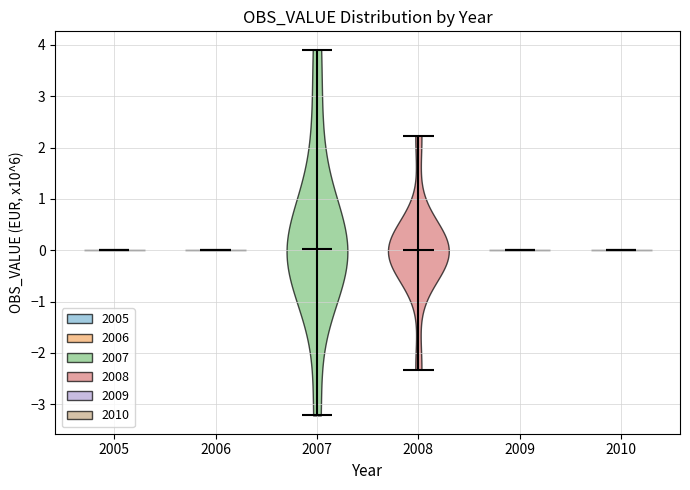

Reading left to right, read every violin against the y-axis: where its median line is, and the lowest and highest points it reaches. The values are not printed on the chart, so give them approximately, as read against the axis.

2005: median line 0.0, lowest point 0.0, highest point 0.0
2006: median line 0.0, lowest point 0.0, highest point 0.0
2007: median line 0.0, lowest point -3.2, highest point 3.9
2008: median line 0.0, lowest point -2.3, highest point 2.2
2009: median line 0.0, lowest point 0.0, highest point 0.0
2010: median line 0.0, lowest point 0.0, highest point 0.0